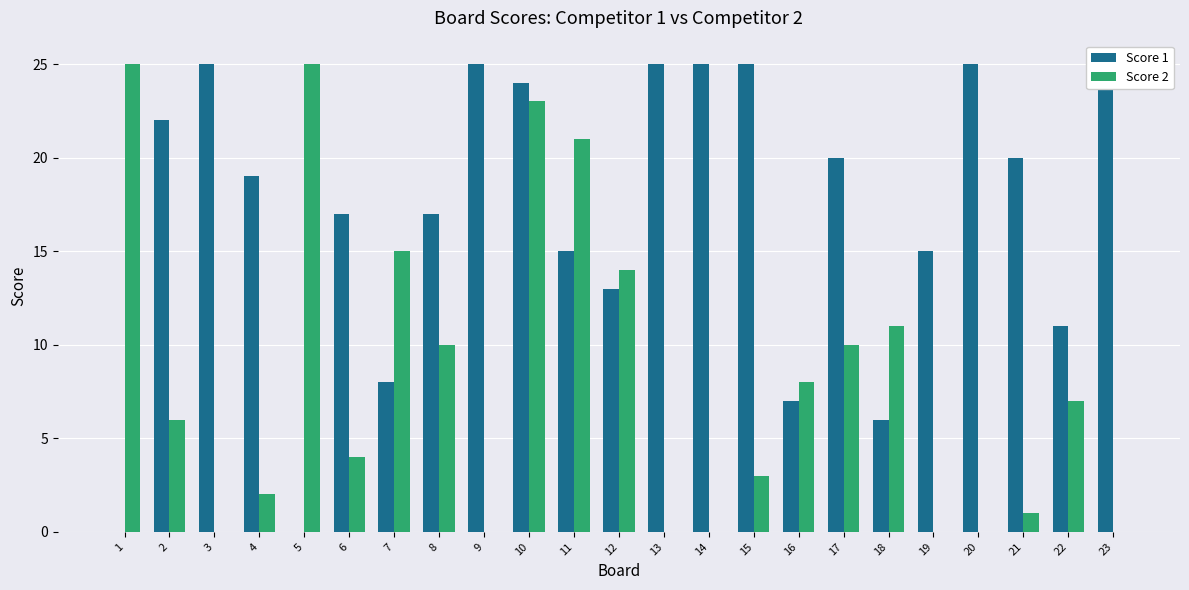

Reading right to left, transcribe all the data shown in this chart.

Score 1: 23=25	22=11	21=20	20=25	19=15	18=6	17=20	16=7	15=25	14=25	13=25	12=13	11=15	10=24	9=25	8=17	7=8	6=17	5=0	4=19	3=25	2=22	1=0
Score 2: 23=0	22=7	21=1	20=0	19=0	18=11	17=10	16=8	15=3	14=0	13=0	12=14	11=21	10=23	9=0	8=10	7=15	6=4	5=25	4=2	3=0	2=6	1=25